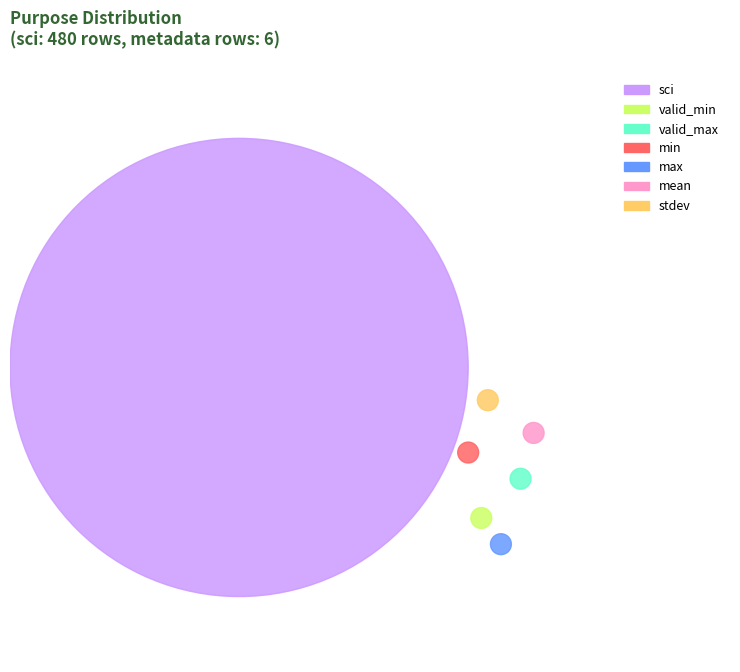

What percentage is NOT represented by min?

99.8%